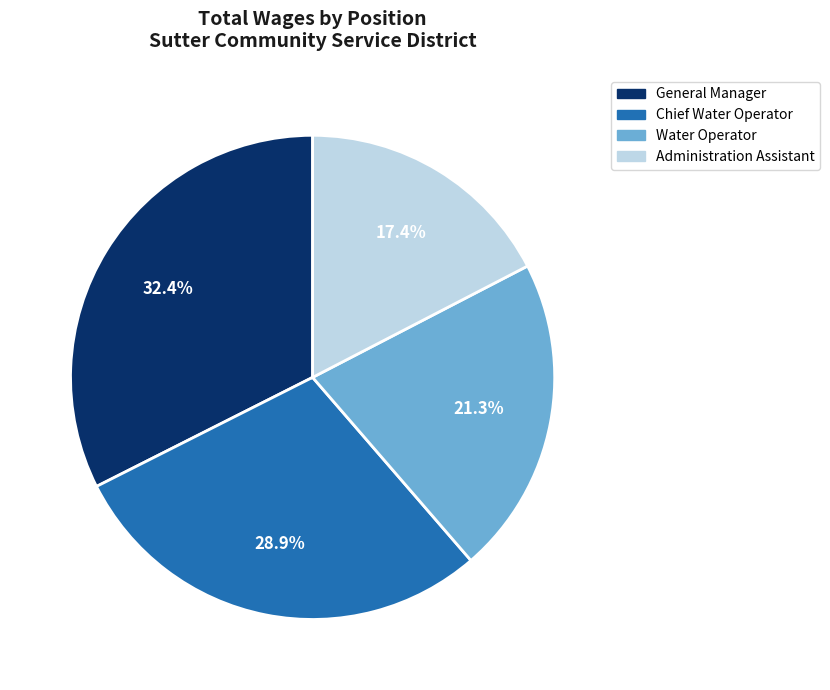

Is the sum of Chief Water Operator and General Manager greater than half?

Yes